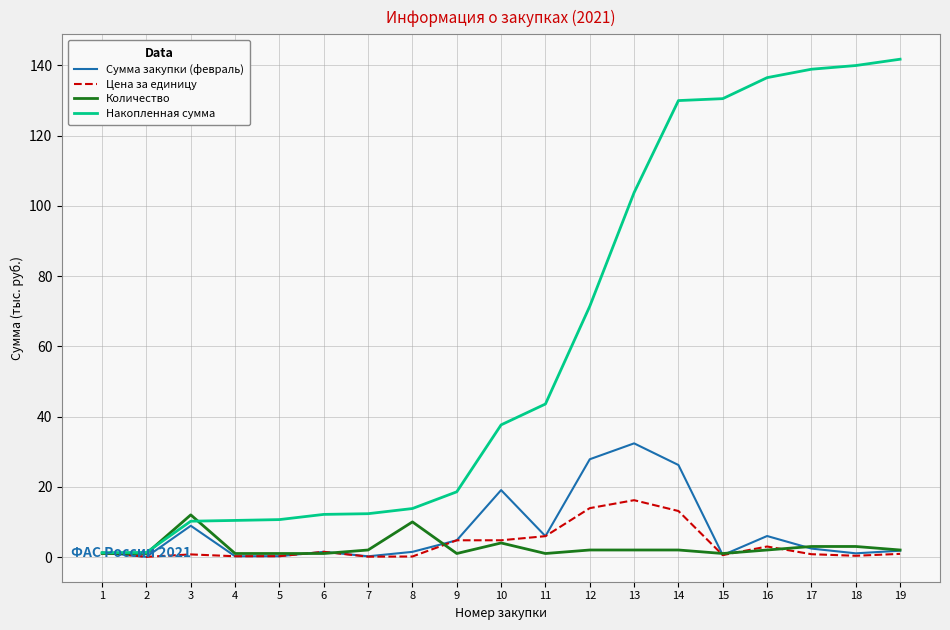

What is the minimum value shown in the chart?

0.1